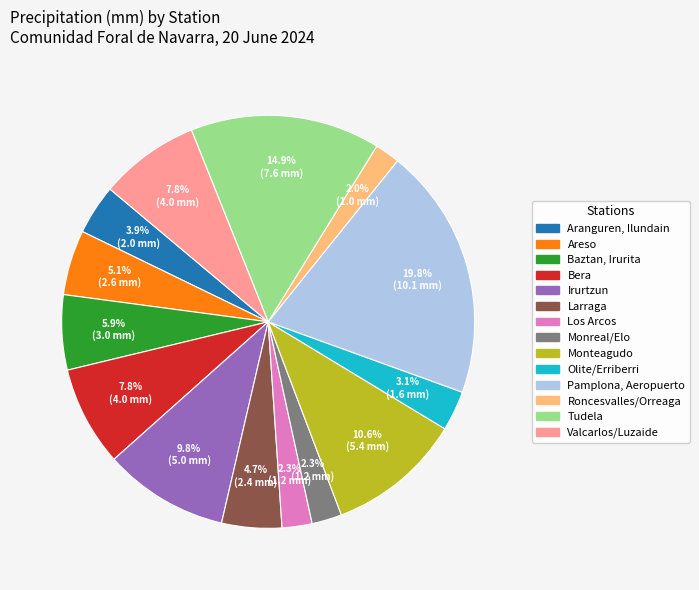

Approximately how many times larger is the value at Baztan, Irurita compared to Aranguren, Ilundain?

1.5